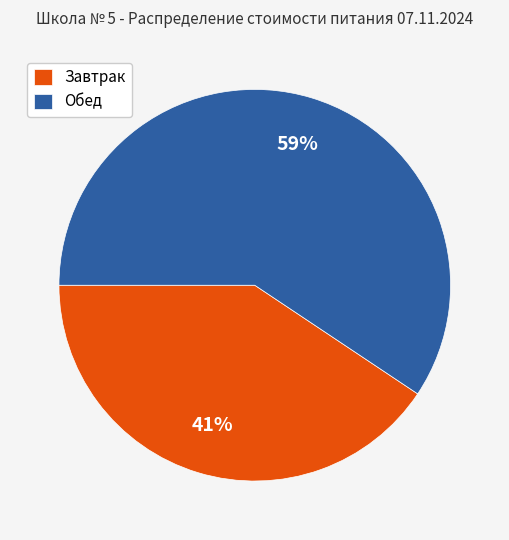

Which category has the biggest portion of the pie?

Обед